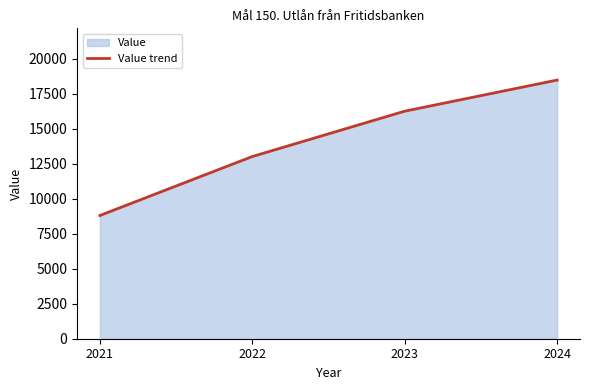

Read the value at 2023, to the nearest 50.

16250